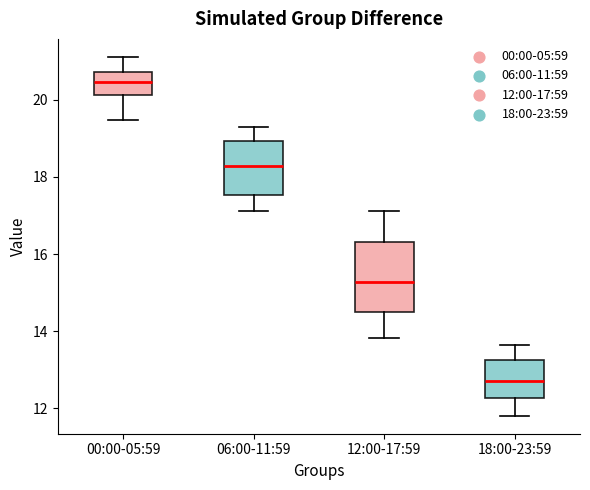

Which box's median line is the lowest?

18:00-23:59